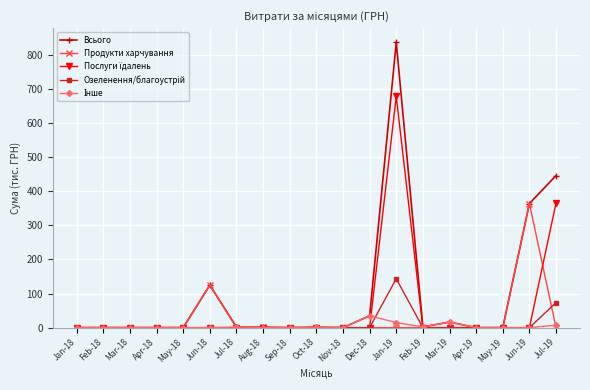

Which series has the widest spread of values?

Всього